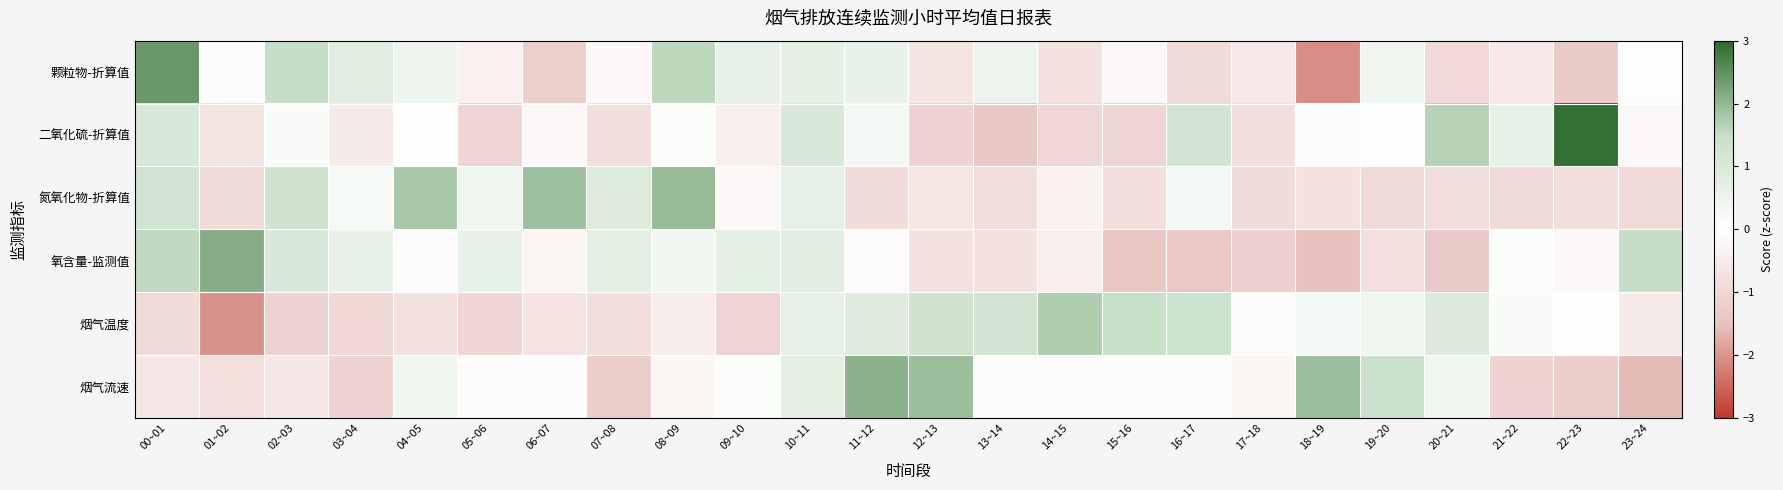

What is the smallest value displayed?

-2.1